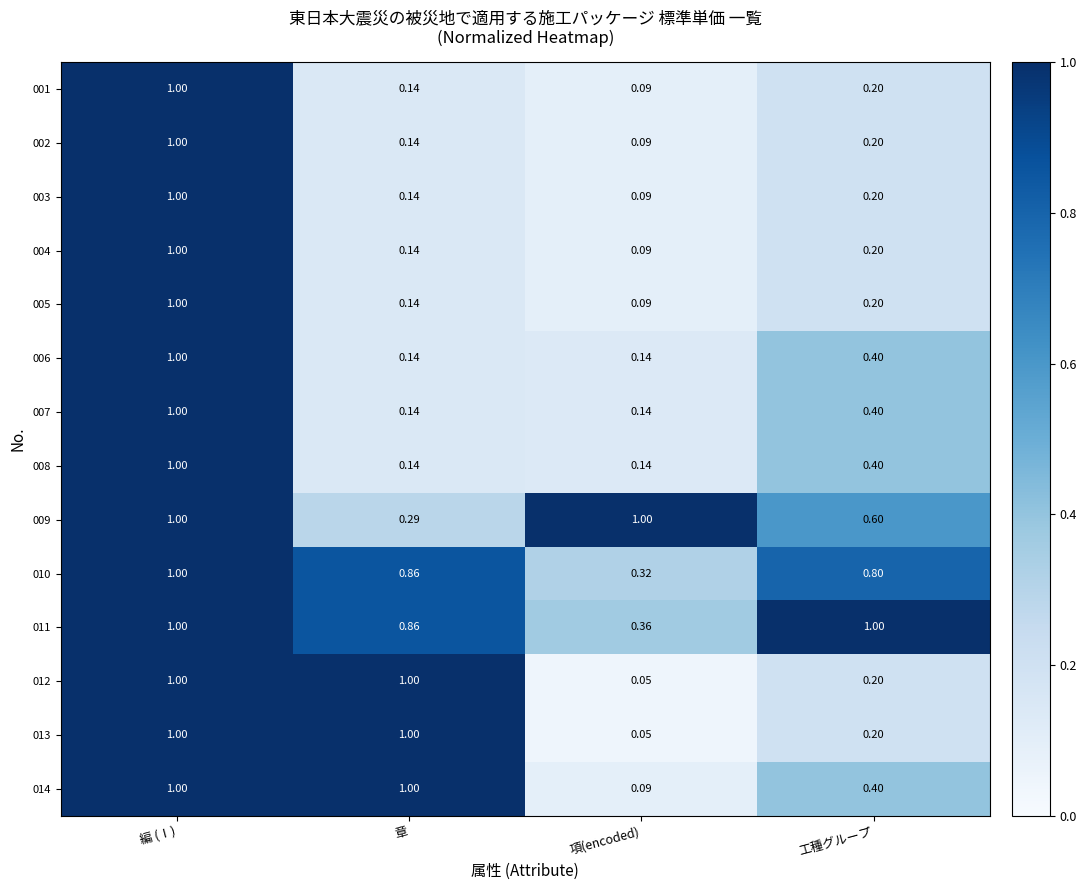

List the labels in order of 001 value, smallest first.

項(encoded), 章, 工種グループ, 編 (Ⅰ)